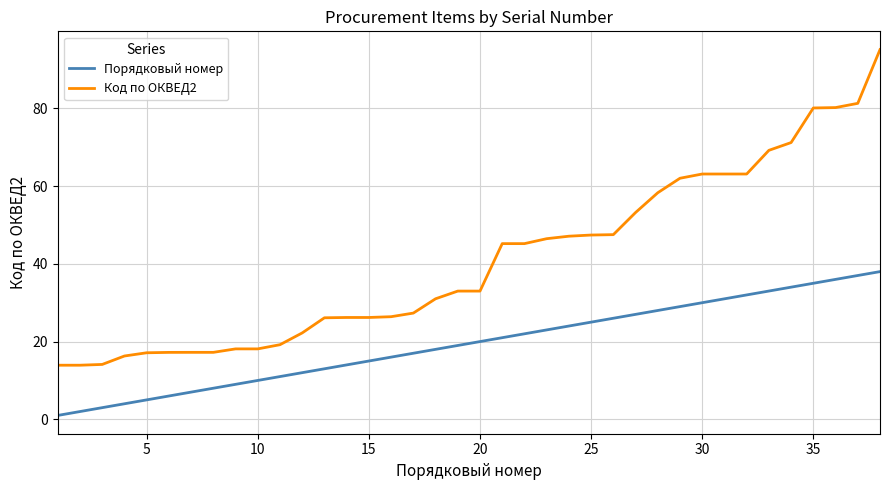

Which series has the largest range (max minus min)?

Код по ОКВЕД2